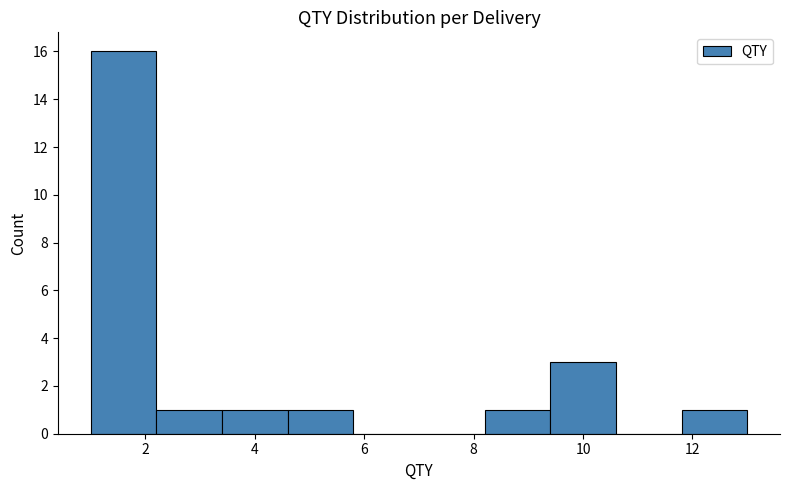

What is the height of the bar covering 2.2 to 3.4 on the x-axis? The values are not printed on the chart, so give them approximately, as read against the axis.

1